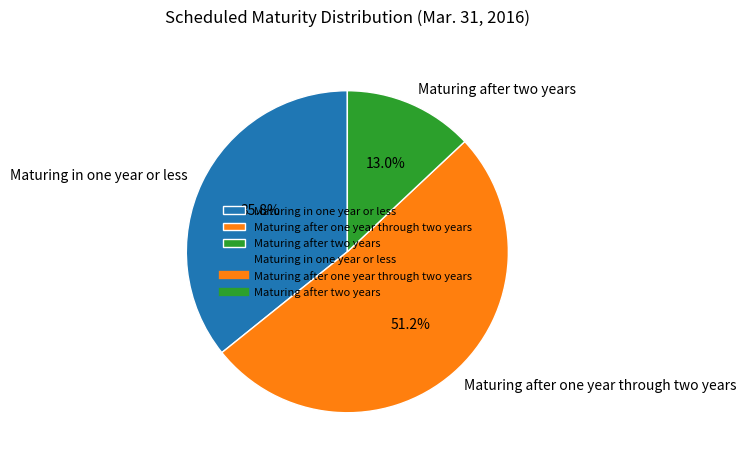

How many segments does this pie chart have?

3